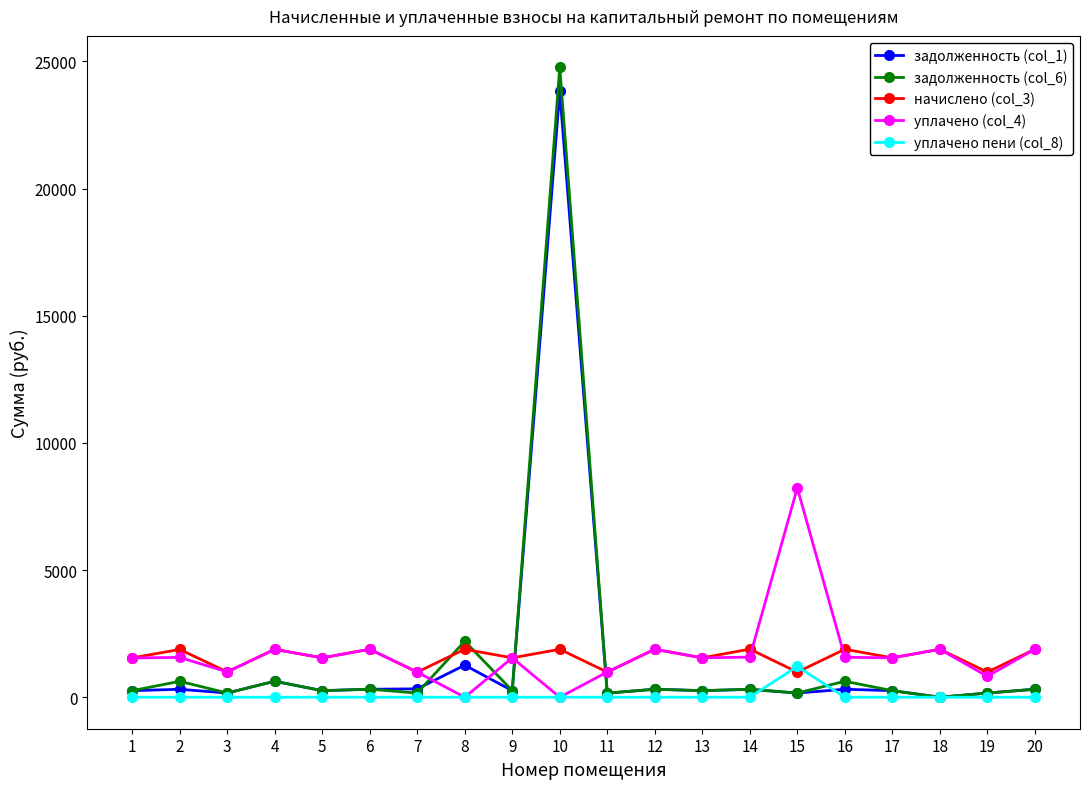

Which series has the widest spread of values?

задолженность (col_6)